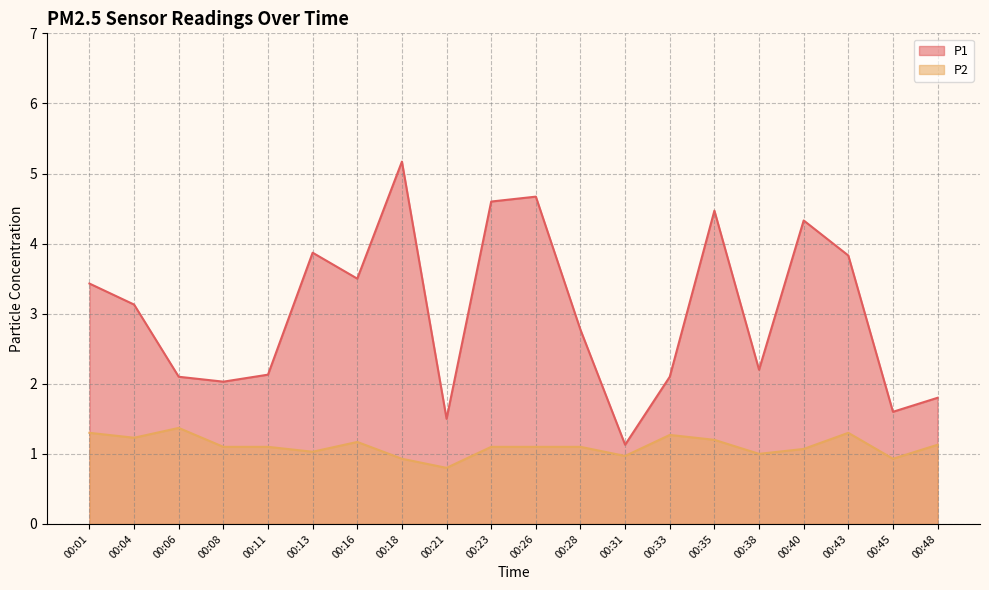

Rank the series by their maximum value, from lowest to highest.

P2, P1